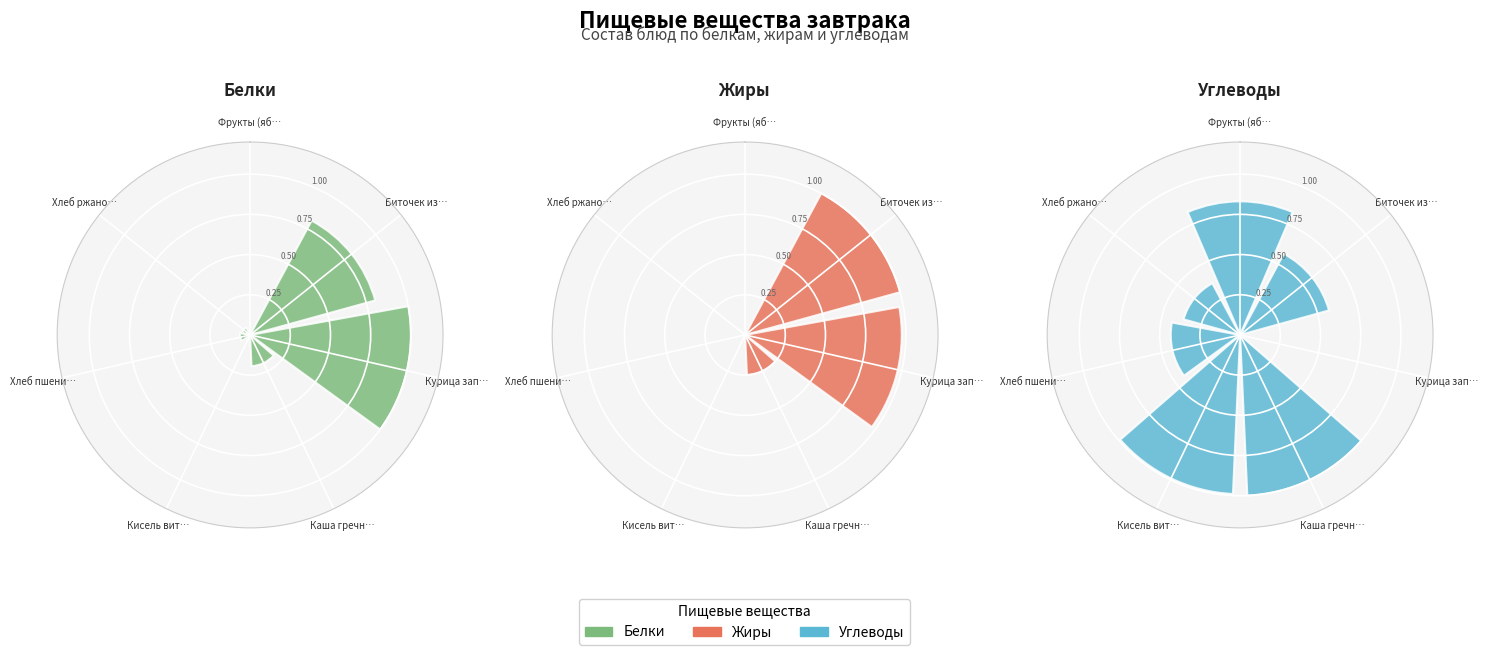

Does any single category account for the majority?

No